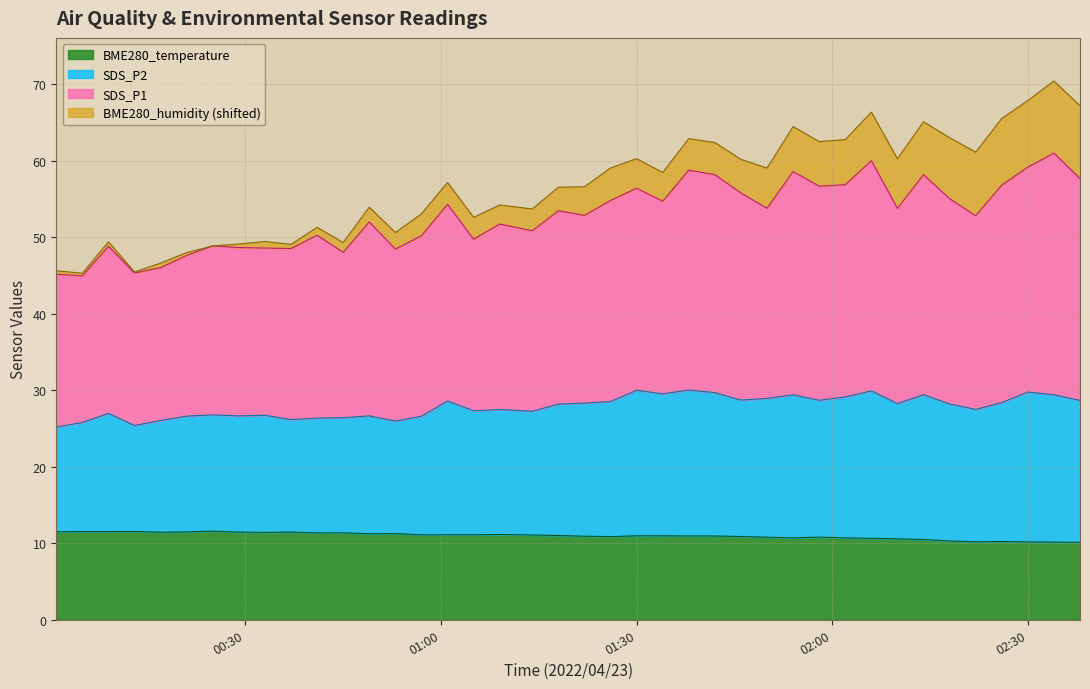

True or false: SDS_P1 has a value of 16.4 at 15.

False